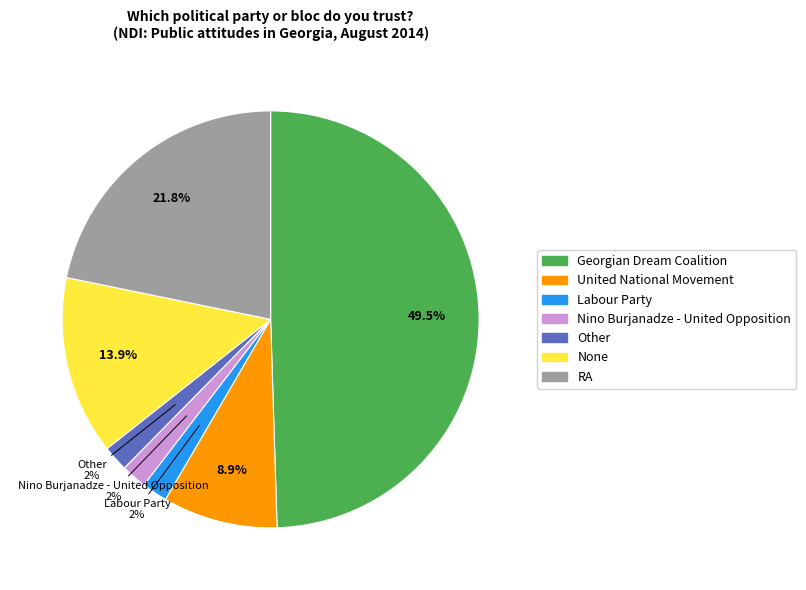

What percentage is the Nino Burjanadze - United Opposition slice, to the nearest percent?

2%